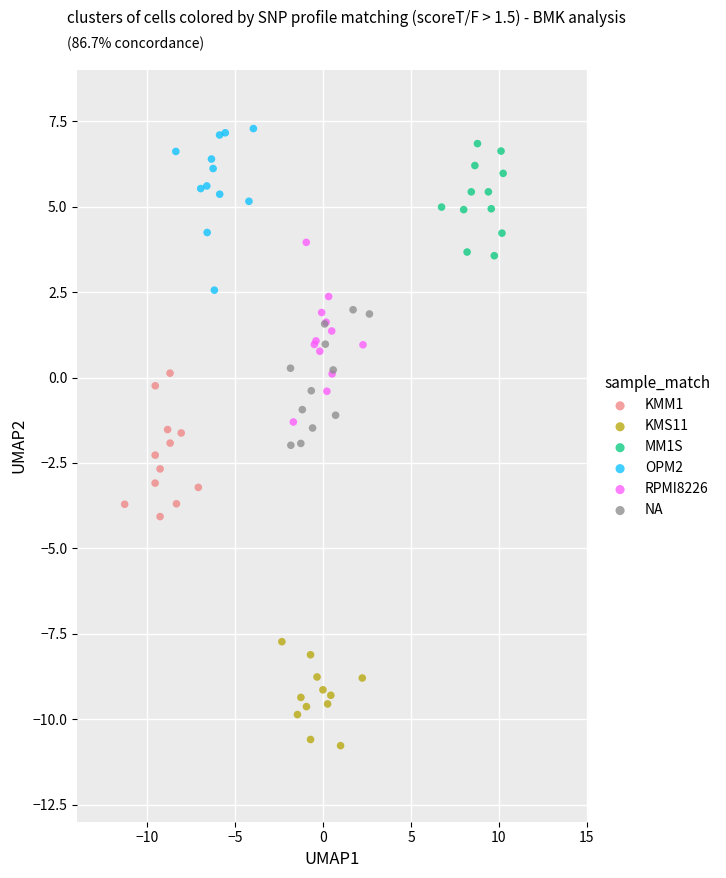

Which series contains the lowest Y value?

KMS11